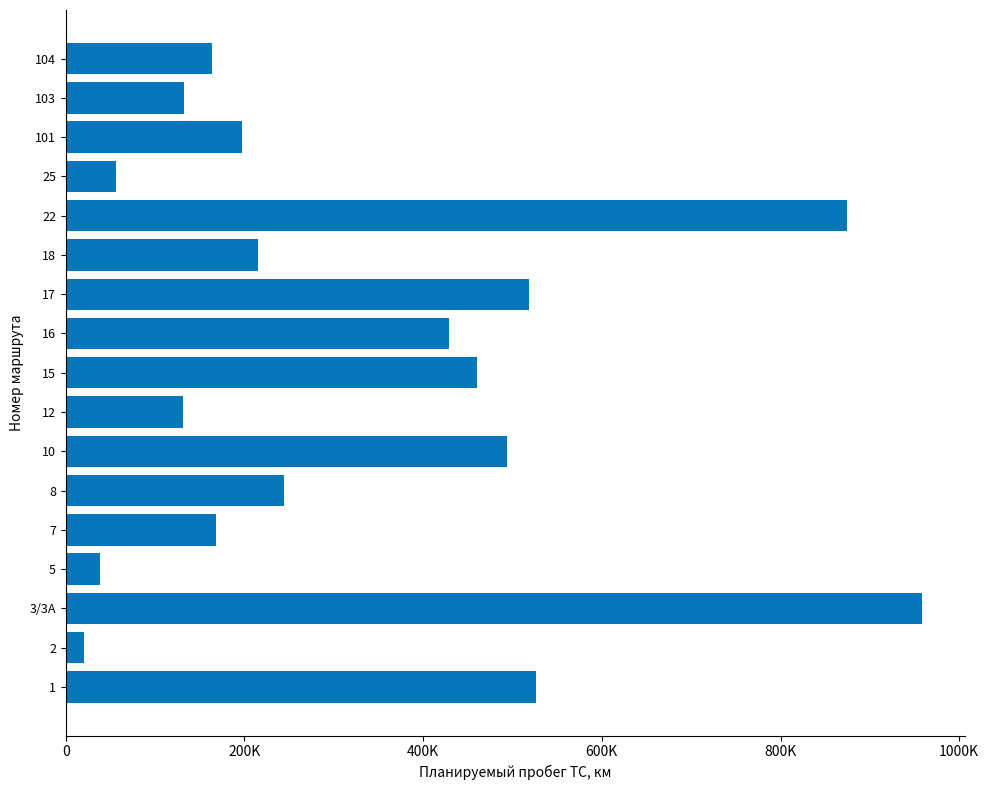

Are the bars horizontal?

Yes